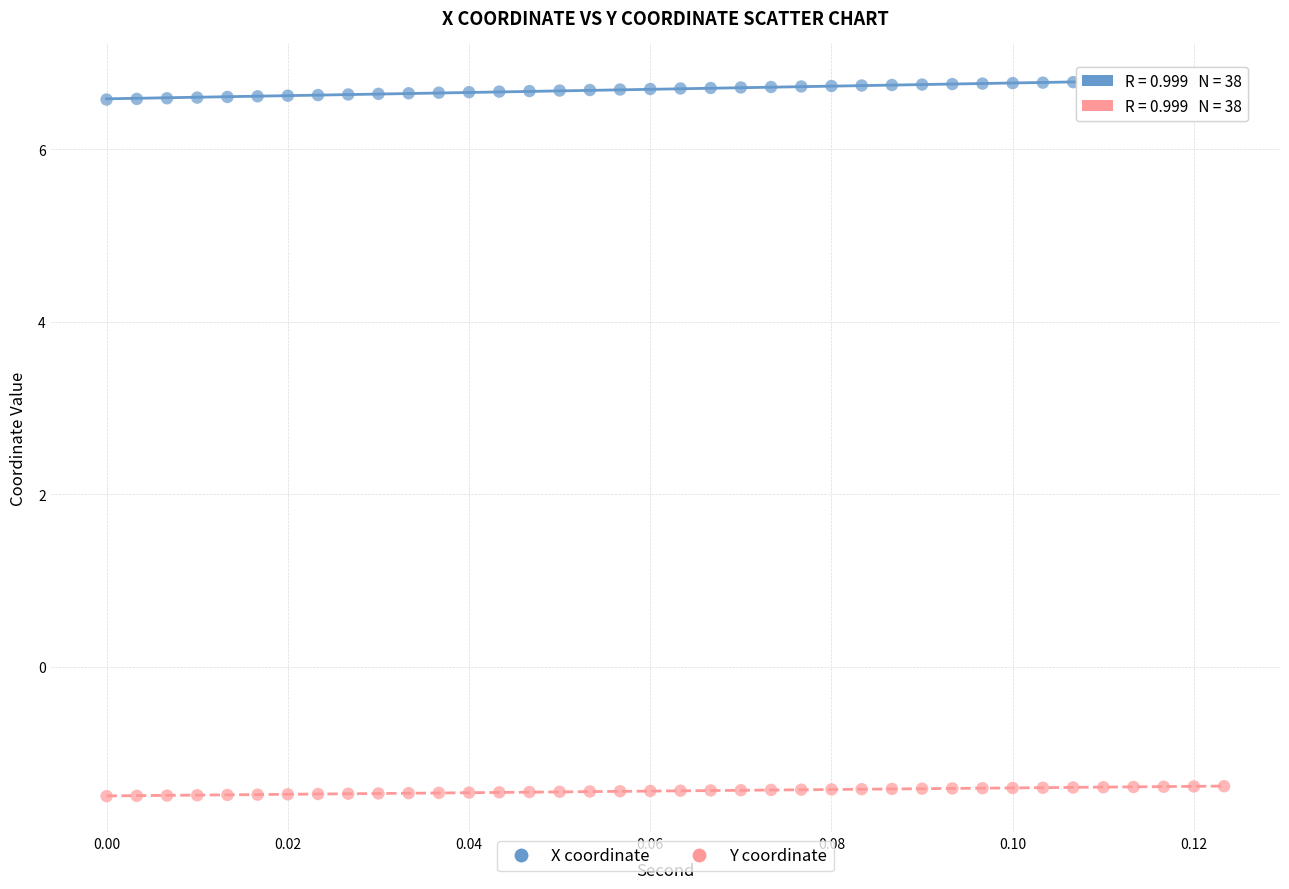

Across all data points, what is the range of Y values (max minus min)?

8.3